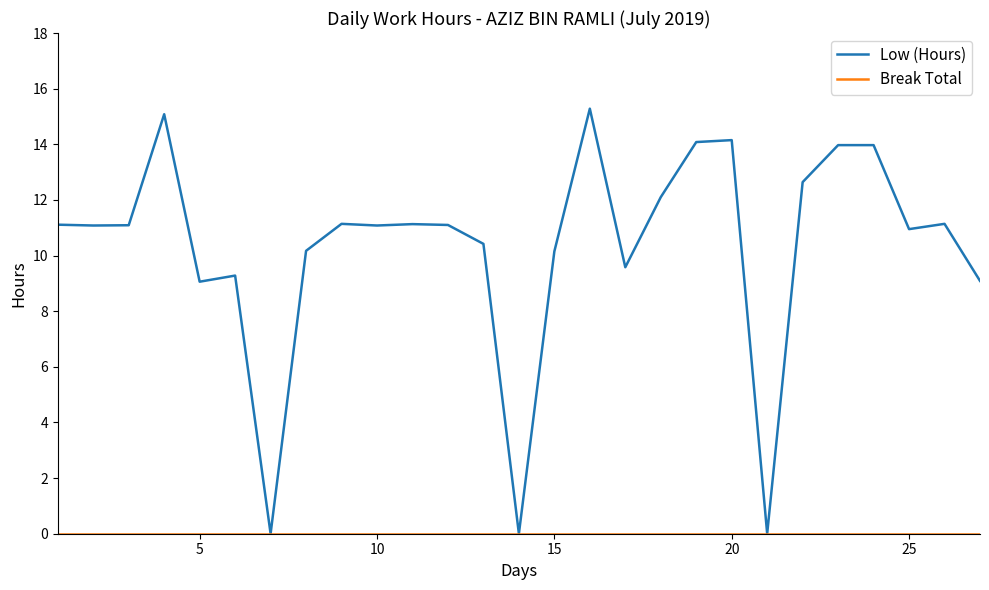

What is the greatest value displayed?

15.3